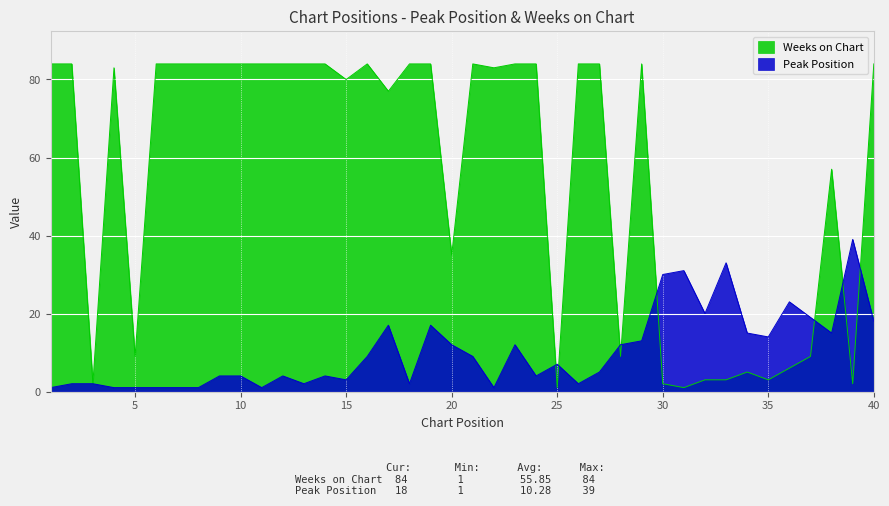

What is the maximum value for Peak Position?

39